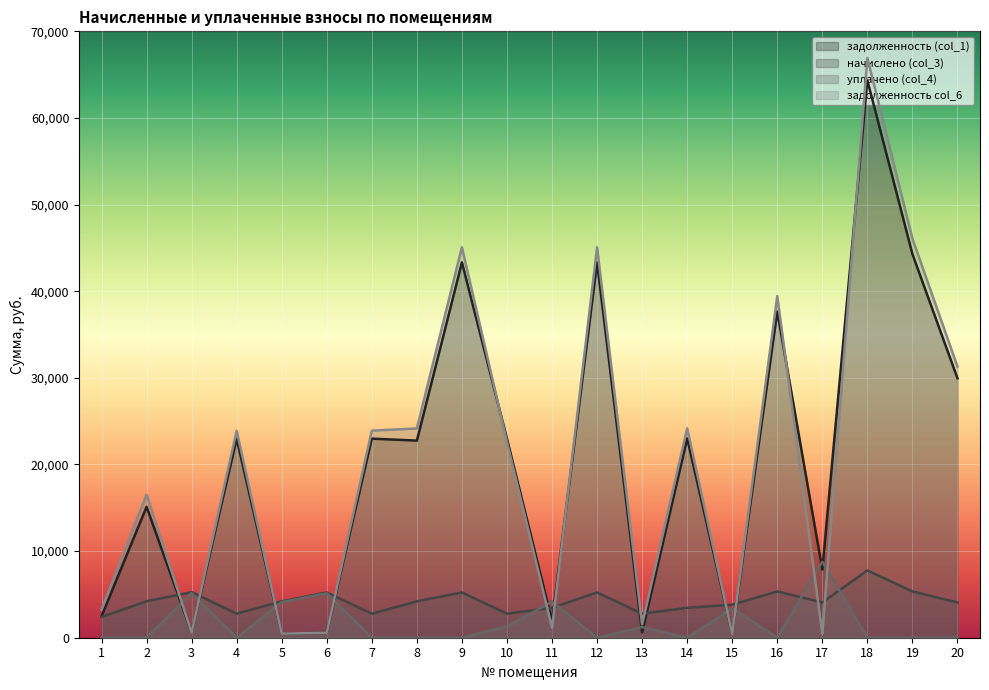

Rank the series at 12 from highest to lowest value.

задолженность col_6, задолженность (col_1), начислено (col_3), уплачено (col_4)